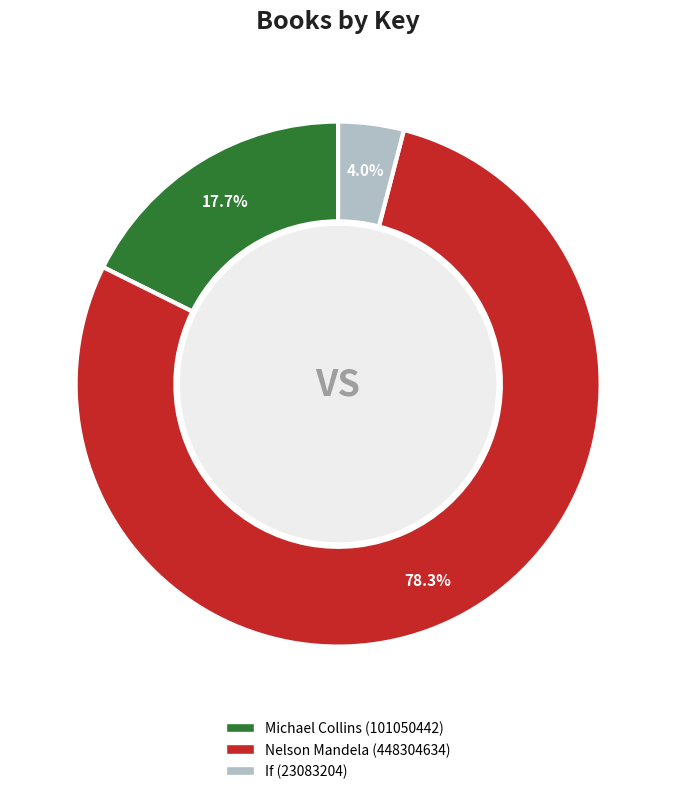

To the nearest percent, what is the average slice percentage?

33%